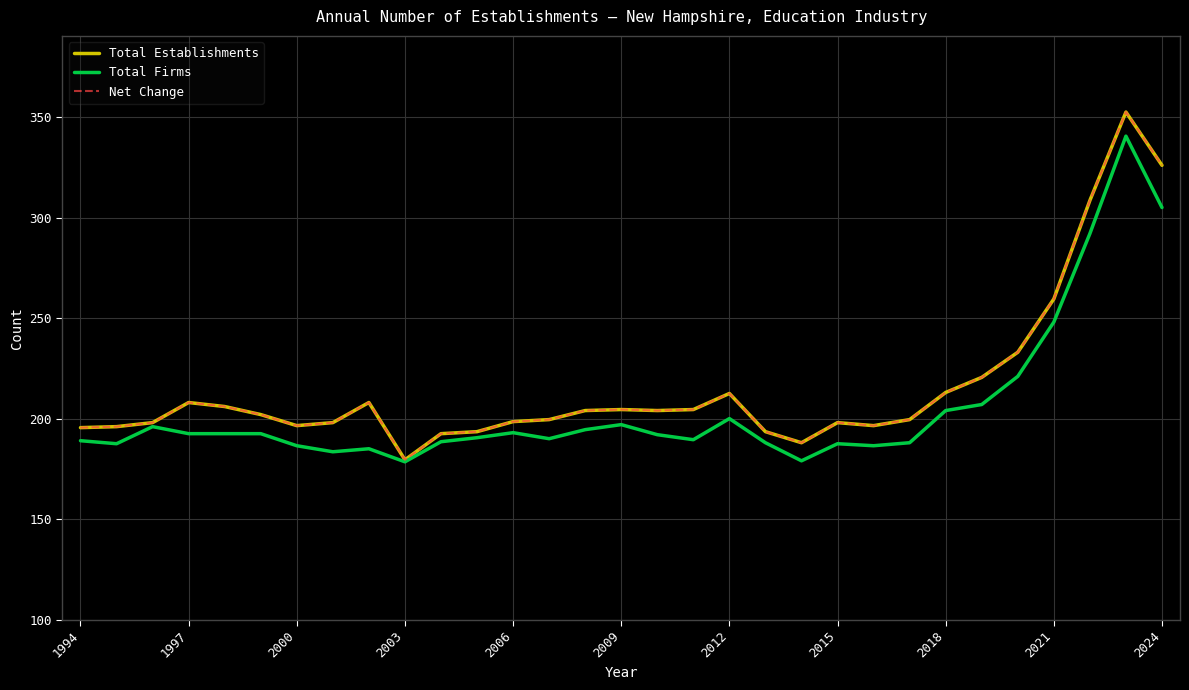

Is this an area chart (filled region under the line)?

No